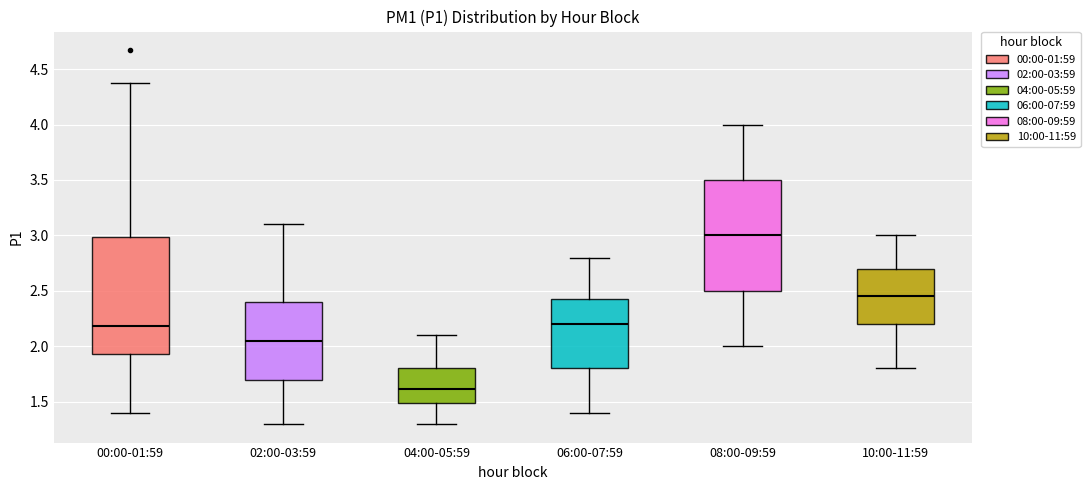

Where is the upper edge of the box for 04:00-05:59 on the y-axis? The values are not printed on the chart, so give them approximately, as read against the axis.

1.80